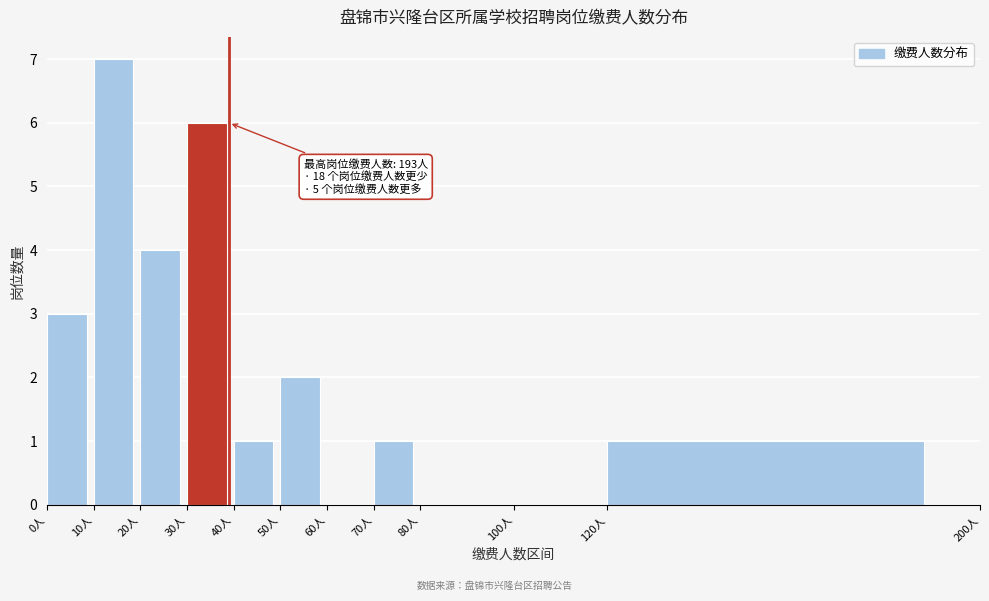

Over which range of the x-axis is the bar tallest?

10 to 20